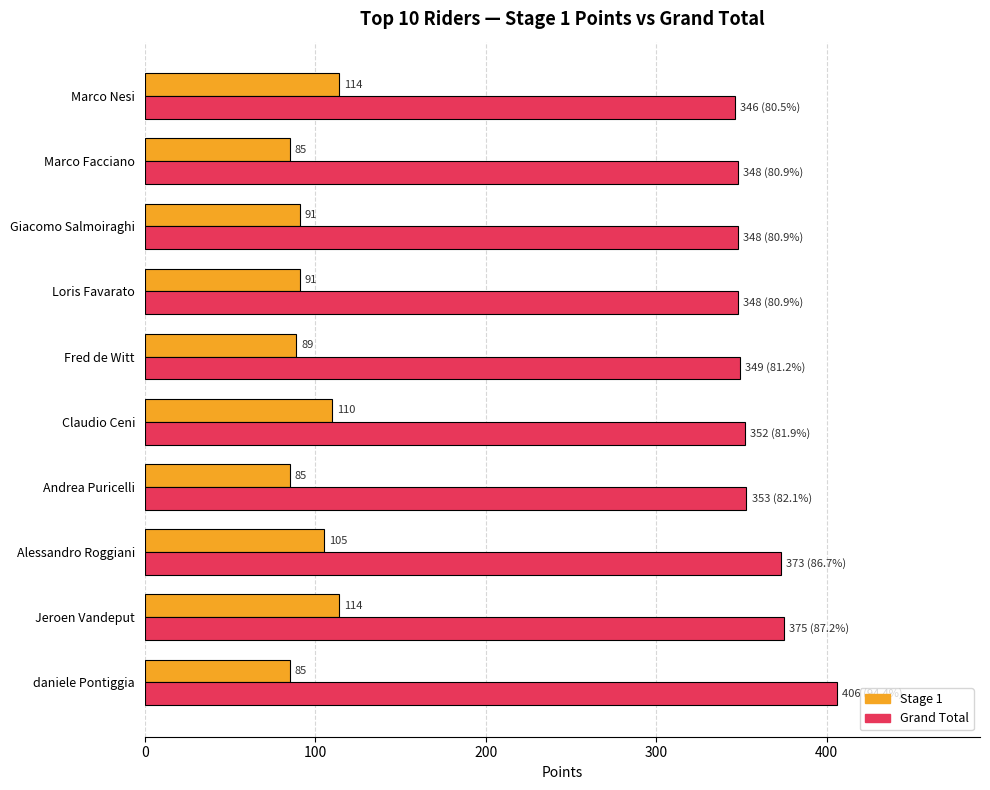

What is the average value of the Grand Total series?

360